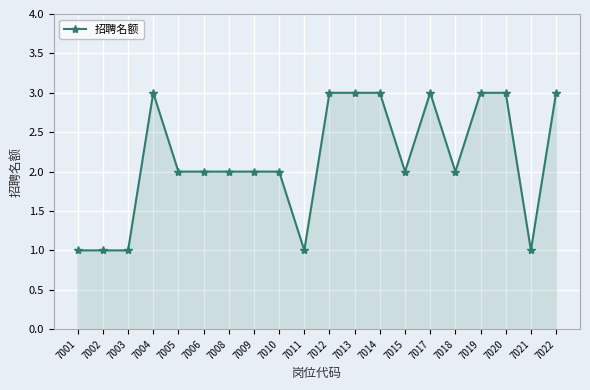

Reading left to right, list all the values displayed in this chart.

7001=1	7002=1	7003=1	7004=3	7005=2	7006=2	7008=2	7009=2	7010=2	7011=1	7012=3	7013=3	7014=3	7015=2	7017=3	7018=2	7019=3	7020=3	7021=1	7022=3